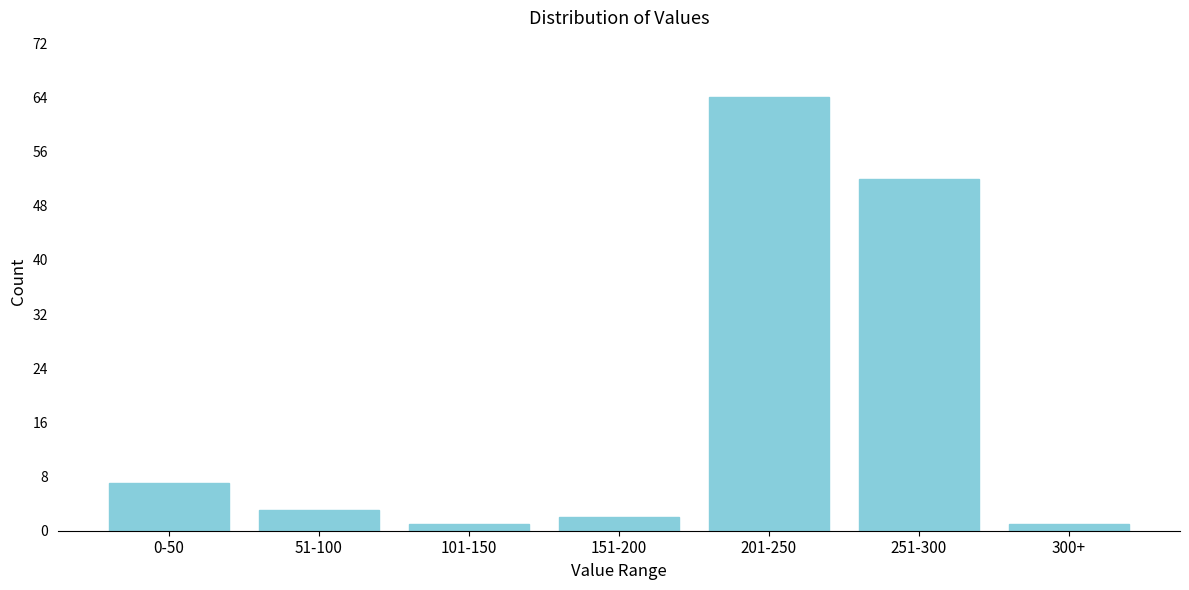

Reading left to right, transcribe all the data shown in this chart.

0-50=7	51-100=3	101-150=1	151-200=2	201-250=64	251-300=52	300+=1